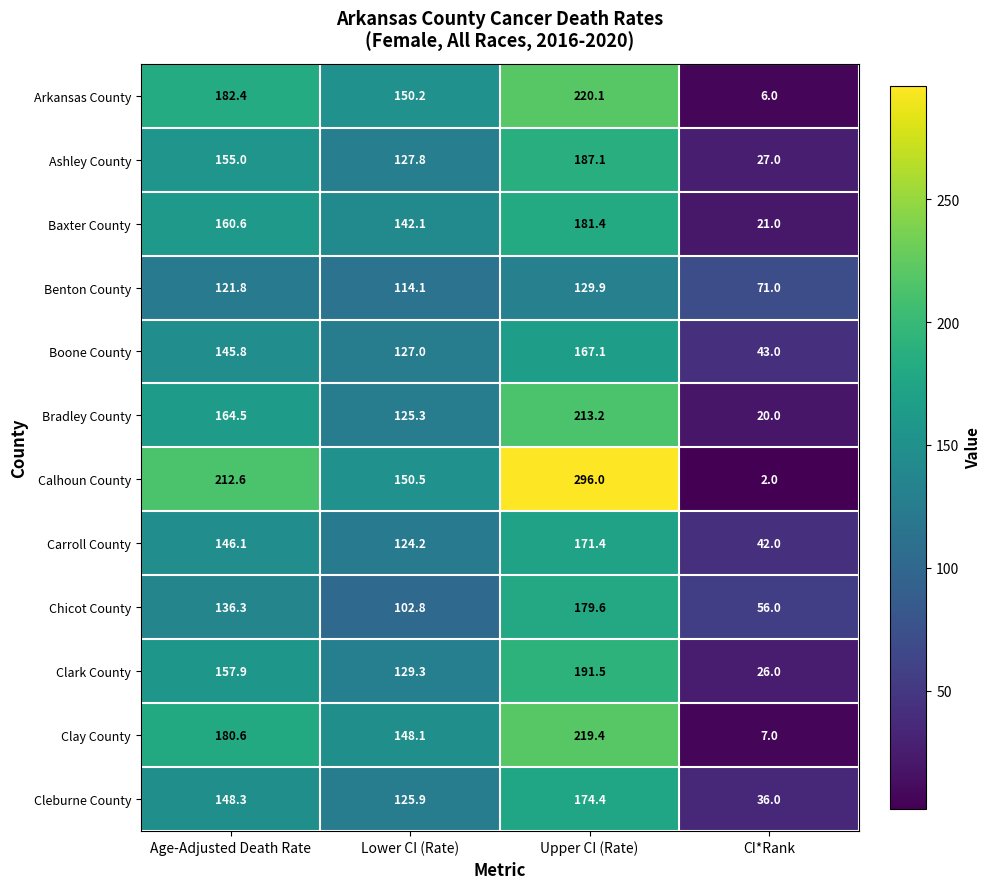

What is the approximate value of Bradley County at Upper CI (Rate)?

213.2